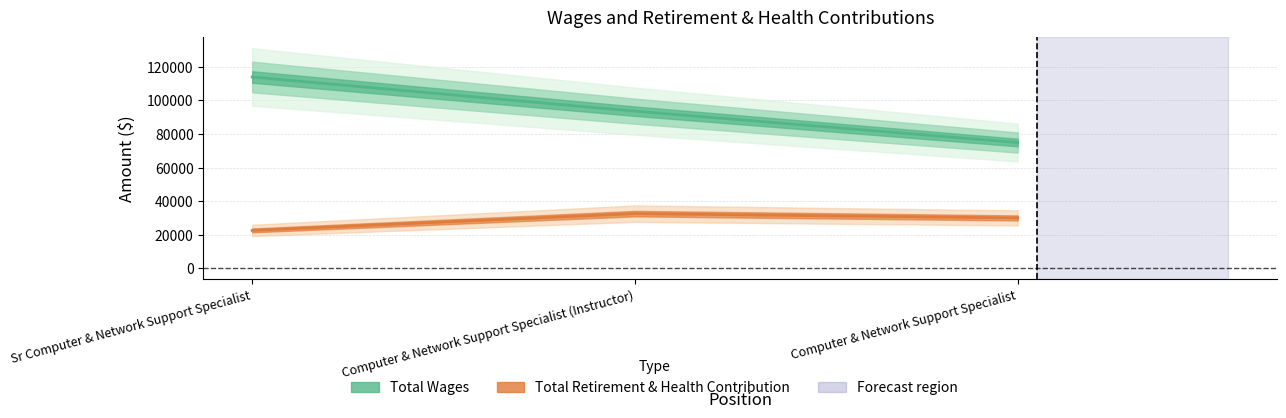

True or false: Total Wages has a value of 26365 at Computer & Network Support Specialist (Instructor).

False